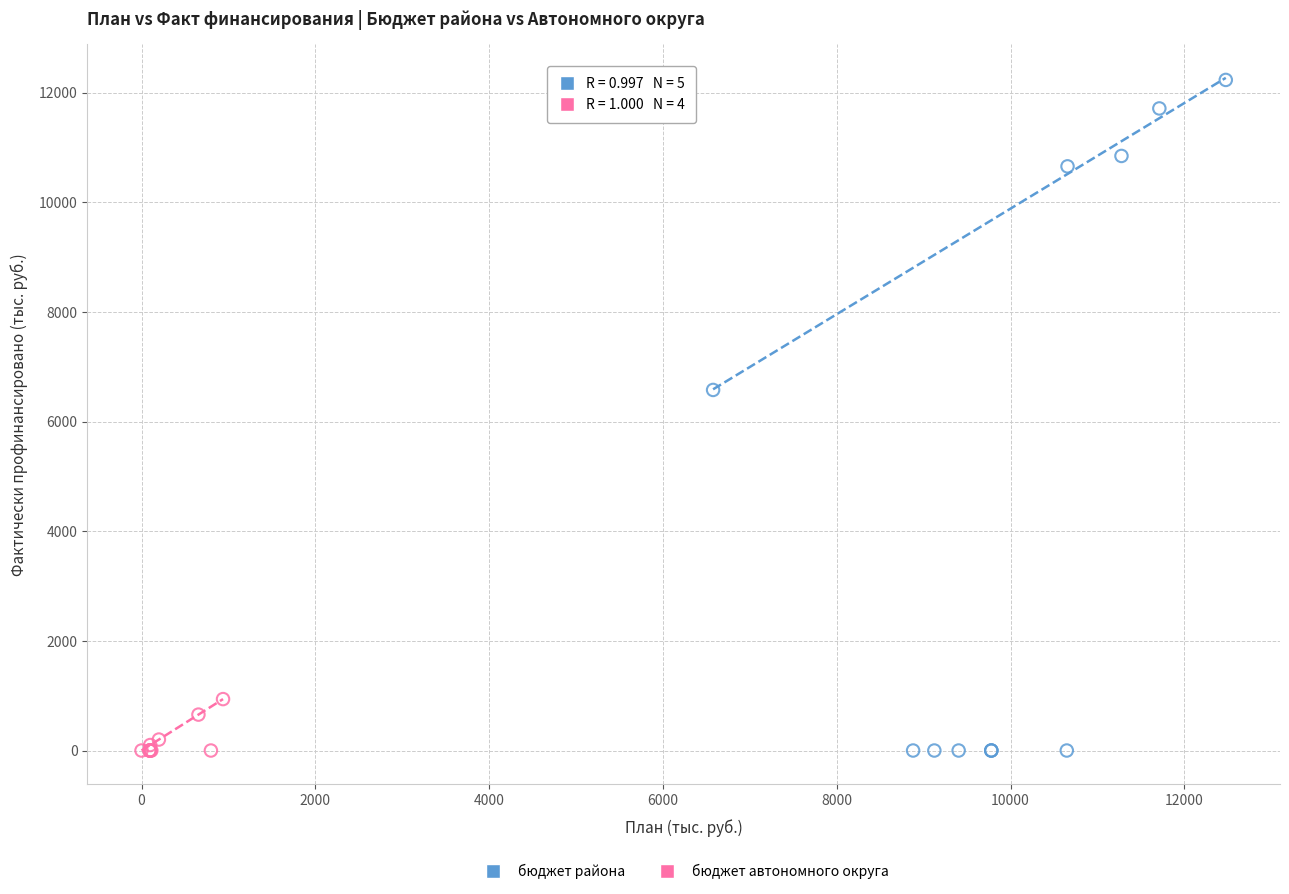

Which series has the largest Y range (max minus min)?

бюджет района